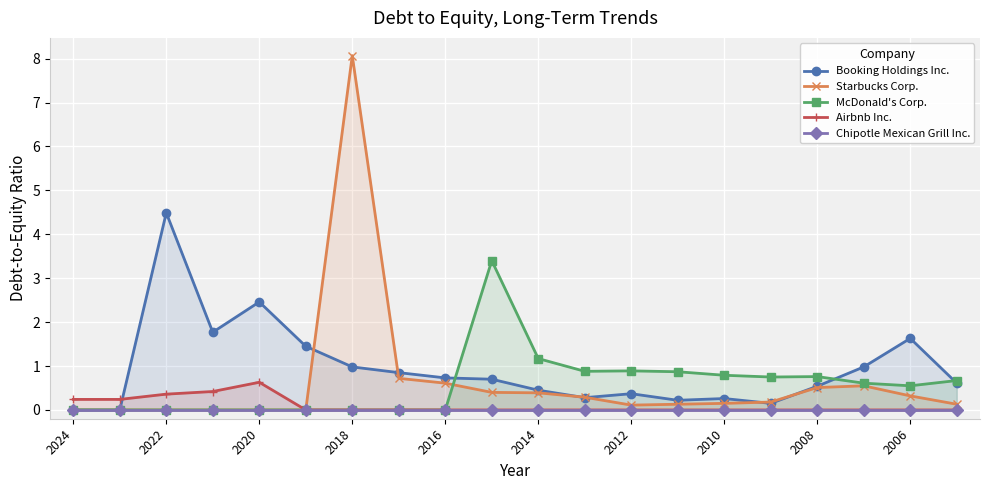

Where is Chipotle Mexican Grill Inc. nearest to the value 0?

2024